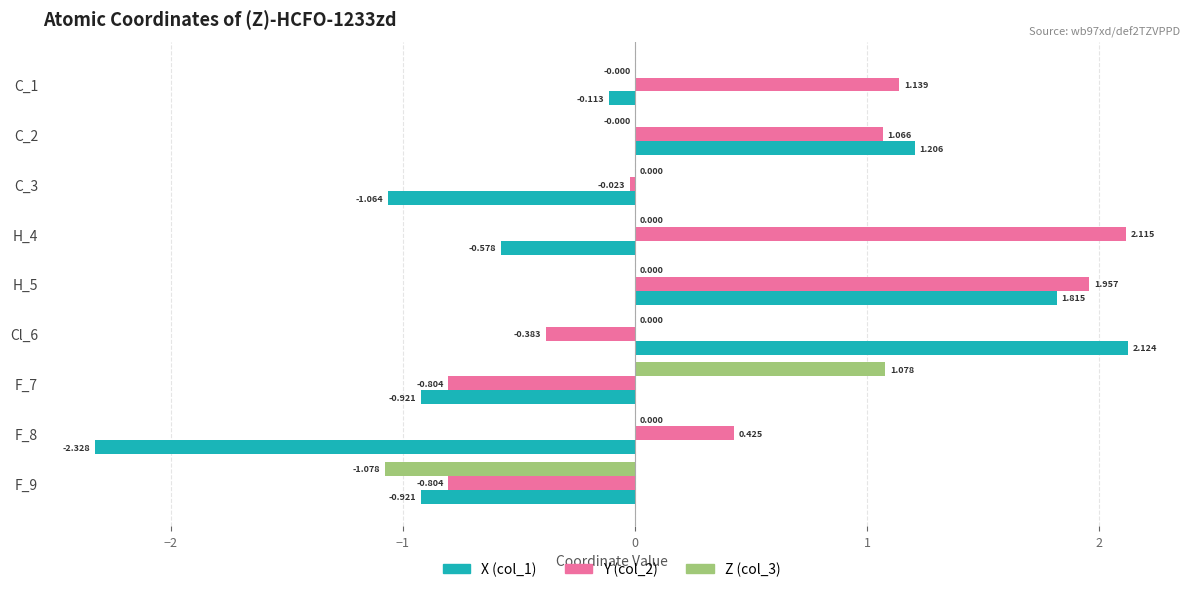

How many distinct data groups are displayed?

3